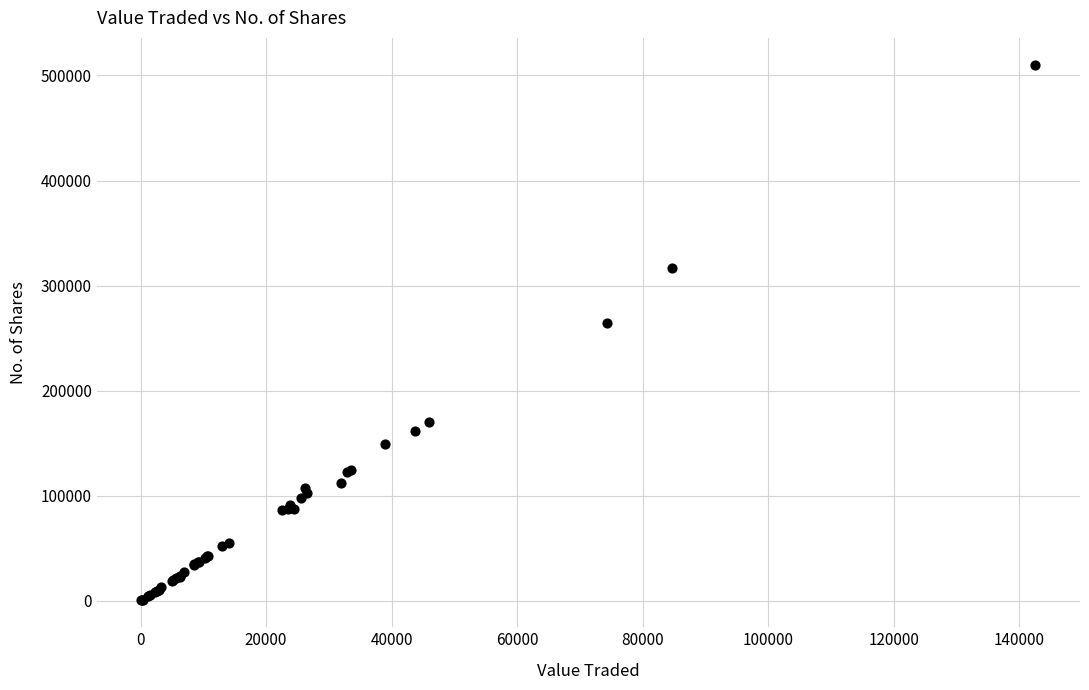

What Y value in the scatter plot is closest to 255379?

264562